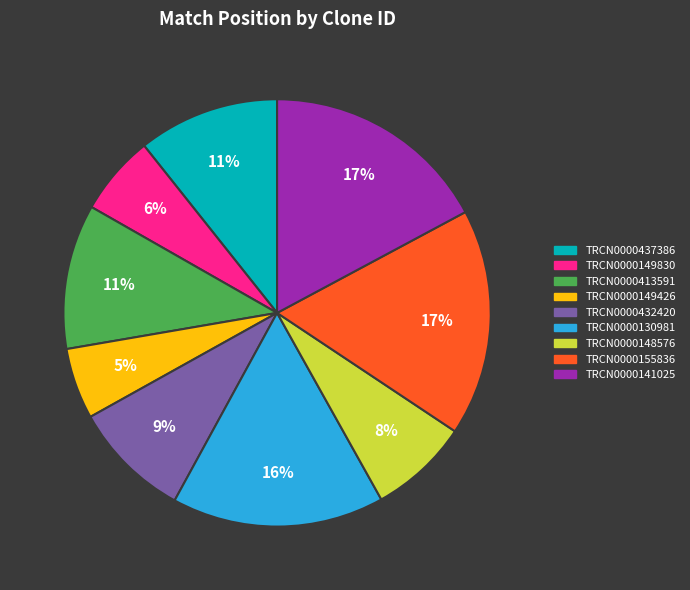

Do TRCN0000413591 and TRCN0000437386 together represent more than half of the pie?

No